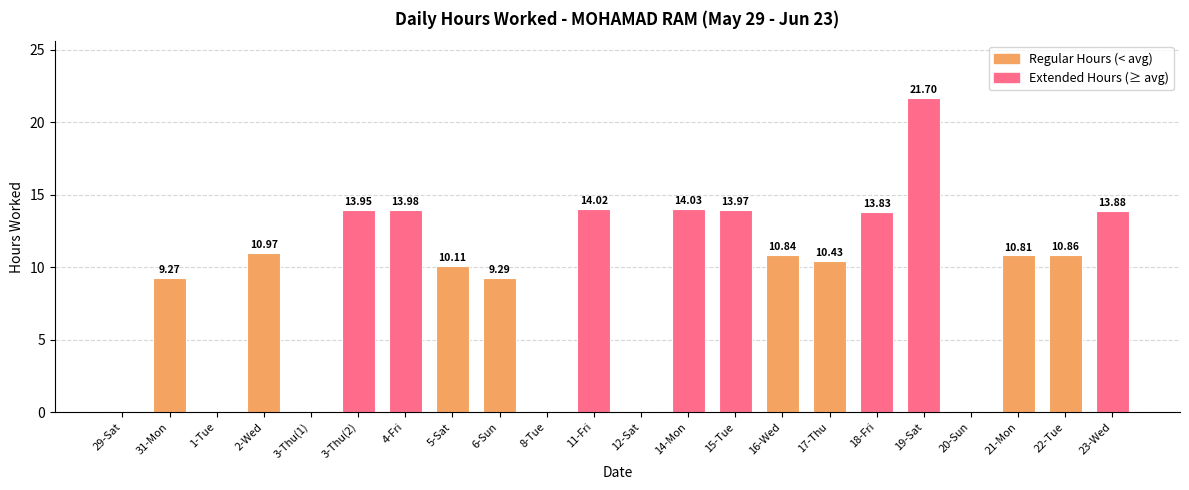

Where does the data first go above 10?

2-Wed